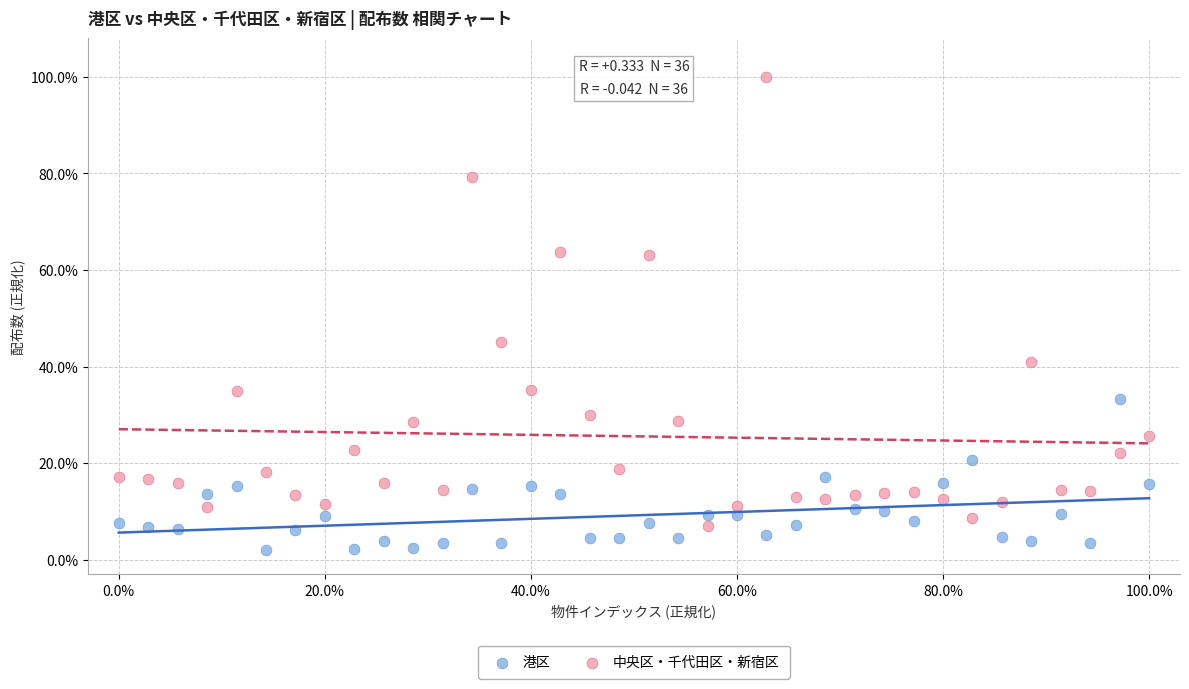

Which series reaches the maximum Y coordinate?

中央区・千代田区・新宿区